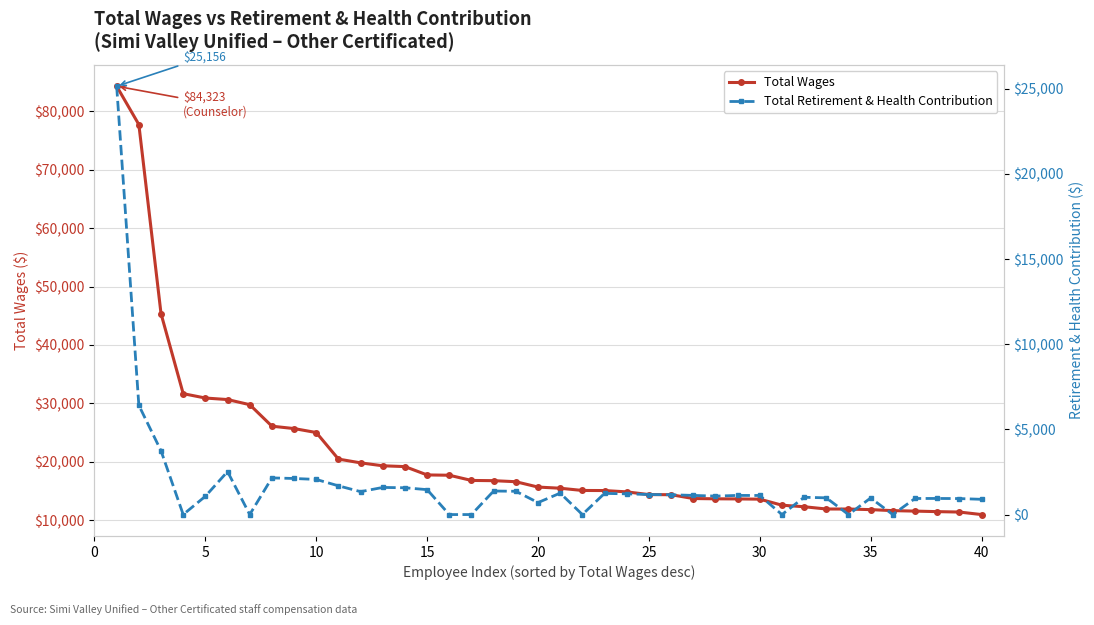

What is the maximum value for Total Wages?

84323